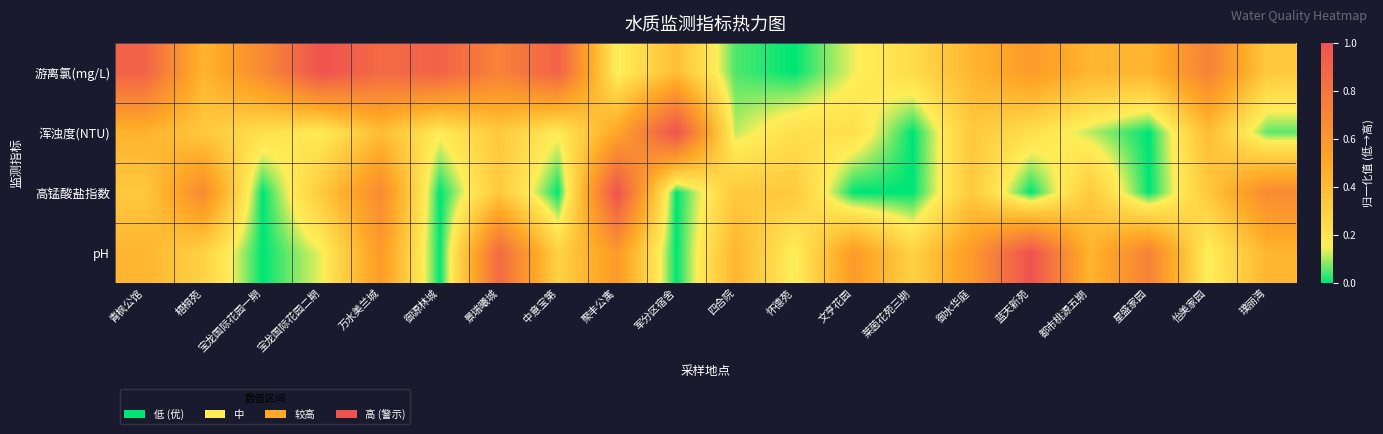

Reading left to right, extract all data points from this chart.

游离氯(mg/L): 青枫公馆=0.9	梧桐苑=0.4	宝龙国际花园一期=0.7	宝龙国际花园二期=1.0	万水美兰城=0.9	御源林城=0.9	景瑞曦城=0.7	中意宝第=0.9	聚丰公寓=0.1	军分区宿舍=0.4	四合院=0.0	怀德苑=0.0	文亨花园=0.1	莱茵花苑三期=0.2	御水华庭=0.4	蓝天新苑=0.6	都市桃源五期=0.4	星盛家园=0.4	怡美家园=0.7	璞丽湾=0.3
浑浊度(NTU): 青枫公馆=0.4	梧桐苑=0.3	宝龙国际花园一期=0.2	宝龙国际花园二期=0.2	万水美兰城=0.4	御源林城=0.2	景瑞曦城=0.3	中意宝第=0.2	聚丰公寓=0.5	军分区宿舍=1.0	四合院=0.1	怀德苑=0.2	文亨花园=0.2	莱茵花苑三期=0.0	御水华庭=0.3	蓝天新苑=0.2	都市桃源五期=0.1	星盛家园=0.0	怡美家园=0.4	璞丽湾=0.1
高锰酸盐指数: 青枫公馆=0.3	梧桐苑=0.7	宝龙国际花园一期=0.0	宝龙国际花园二期=0.3	万水美兰城=0.7	御源林城=0.0	景瑞曦城=0.3	中意宝第=0.0	聚丰公寓=1.0	军分区宿舍=0.0	四合院=0.3	怀德苑=0.3	文亨花园=0.0	莱茵花苑三期=0.0	御水华庭=0.3	蓝天新苑=0.0	都市桃源五期=0.3	星盛家园=0.0	怡美家园=0.3	璞丽湾=0.7
pH: 青枫公馆=0.4	梧桐苑=0.3	宝龙国际花园一期=0.0	宝龙国际花园二期=0.1	万水美兰城=0.6	御源林城=0.0	景瑞曦城=0.9	中意宝第=0.3	聚丰公寓=0.6	军分区宿舍=0.0	四合院=0.4	怀德苑=0.1	文亨花园=0.6	莱茵花苑三期=0.3	御水华庭=0.6	蓝天新苑=1.0	都市桃源五期=0.4	星盛家园=0.7	怡美家园=0.1	璞丽湾=0.4